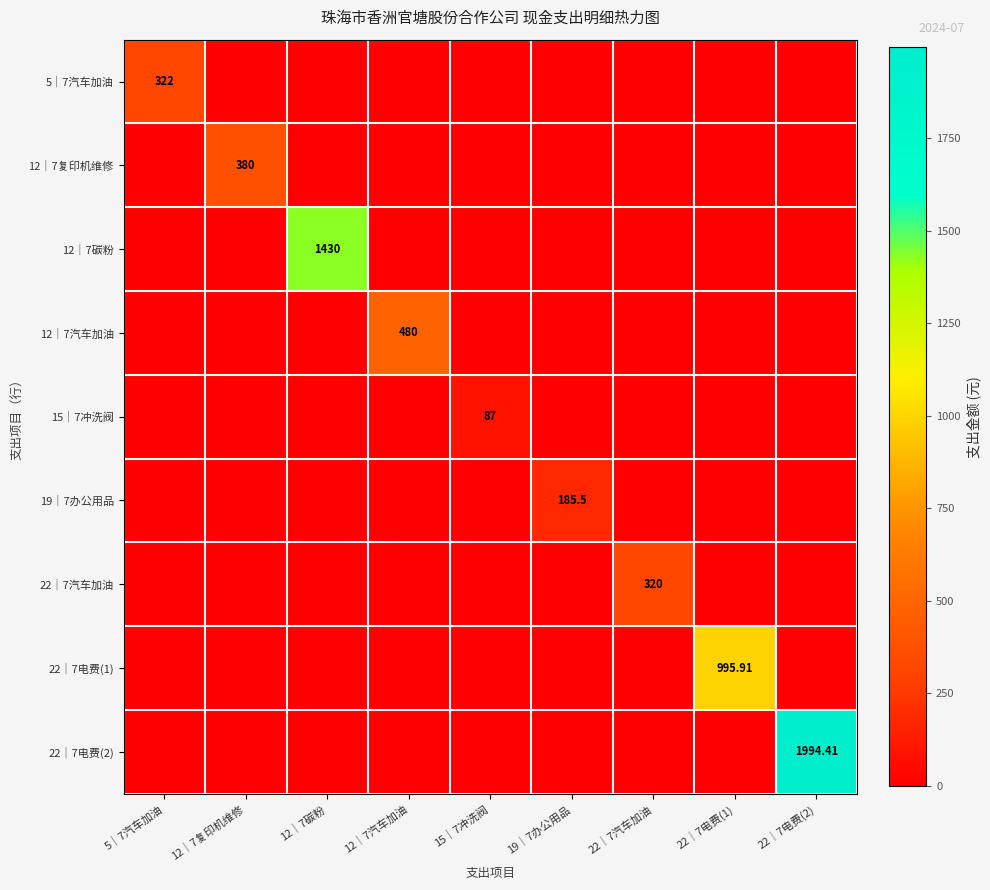

Which series has the largest total across all categories?

22｜7电费(2)